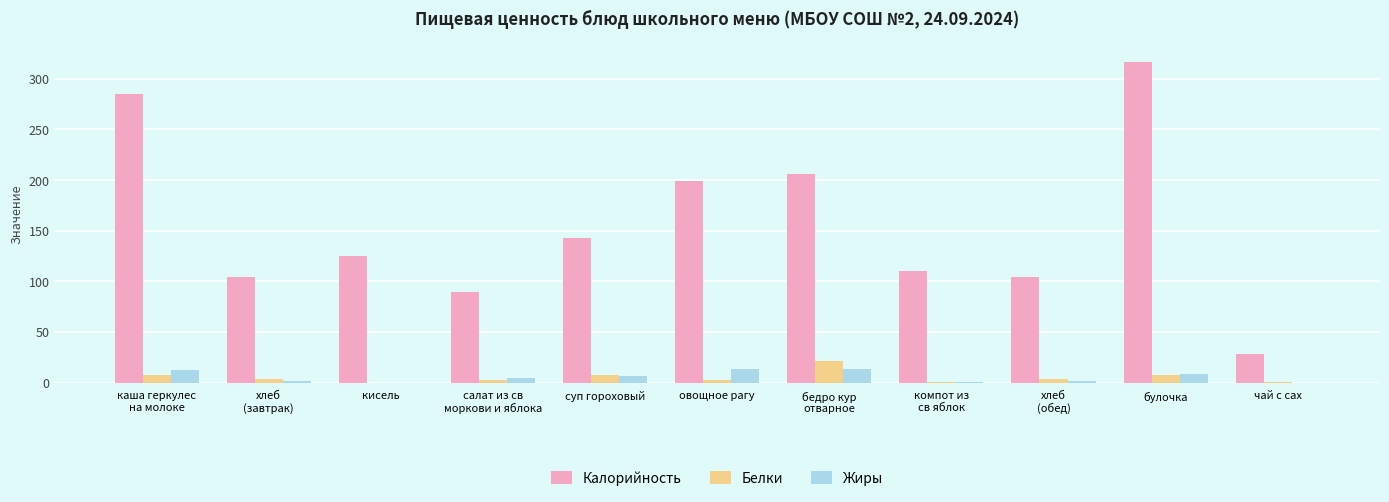

Which series has the largest total across all categories?

Калорийность